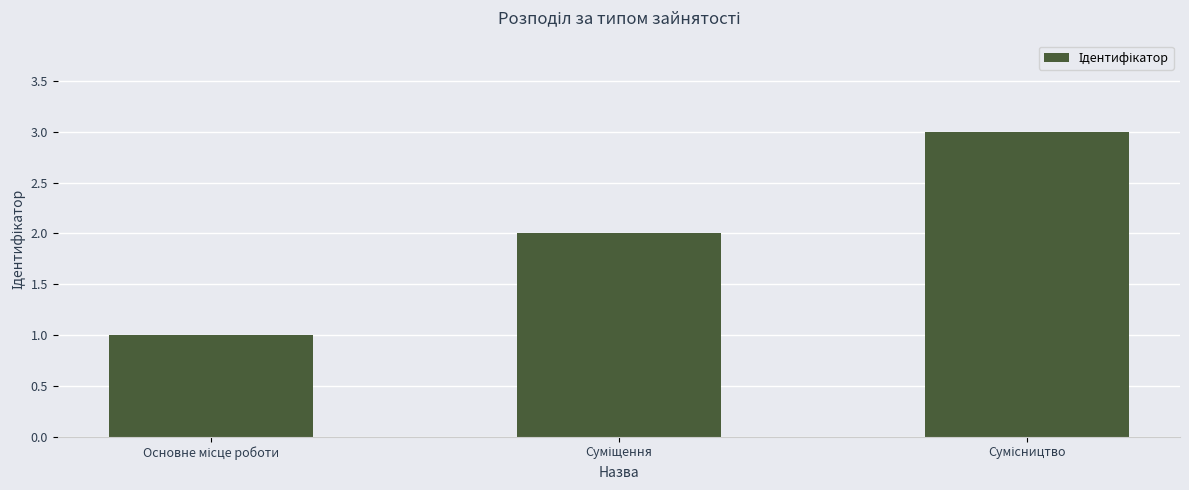

What is the sum of all values?

6